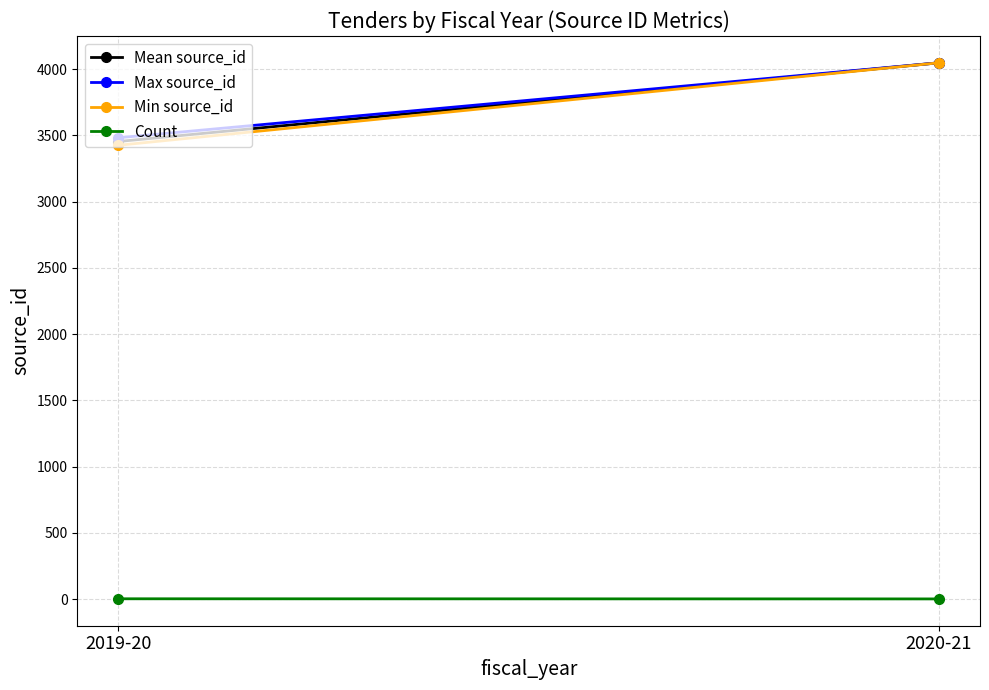

What is the sum of the Max source_id values at 2019-20 and 2020-21?

7532.0